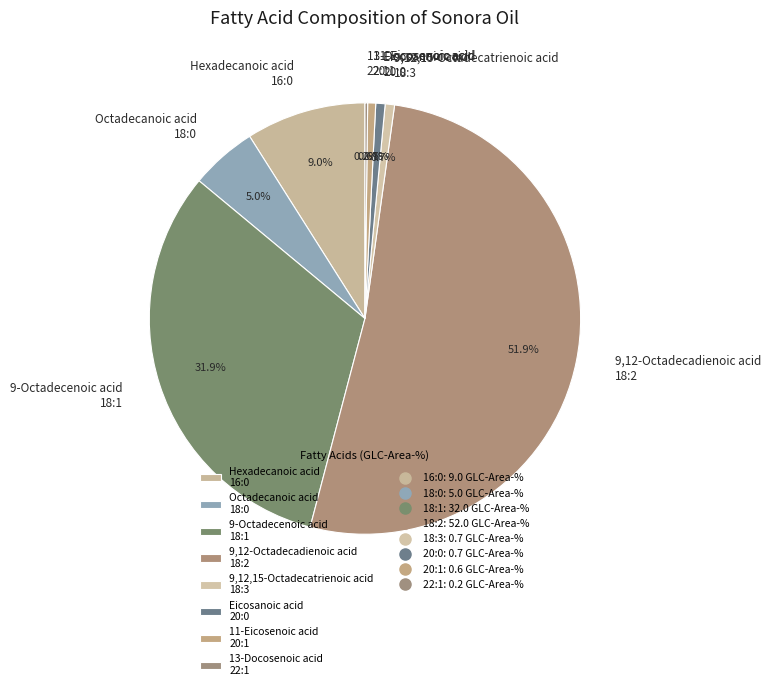

Which category accounts for the majority?

9,12-Octadecadienoic acid 18:2